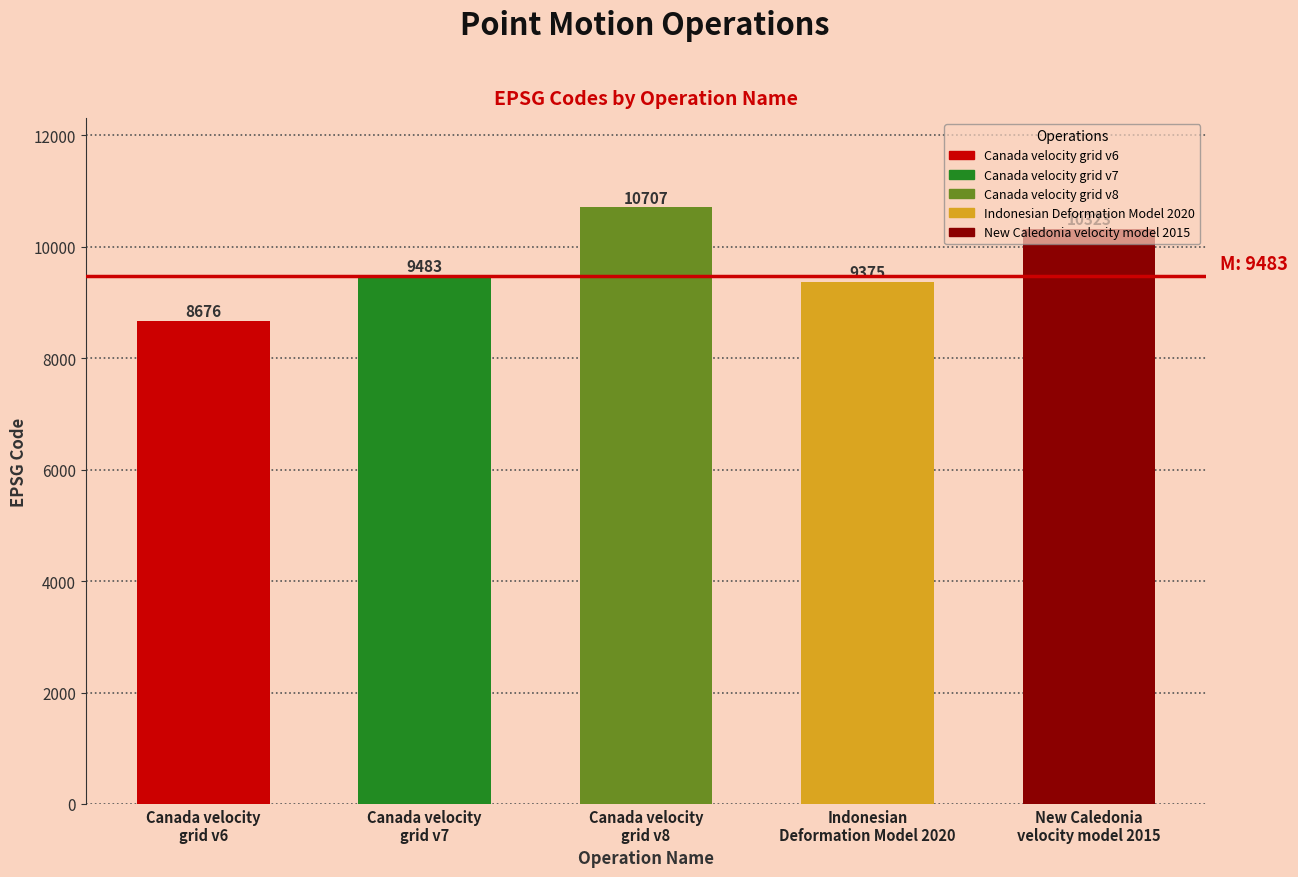

What is the difference between the maximum and minimum values?

2031